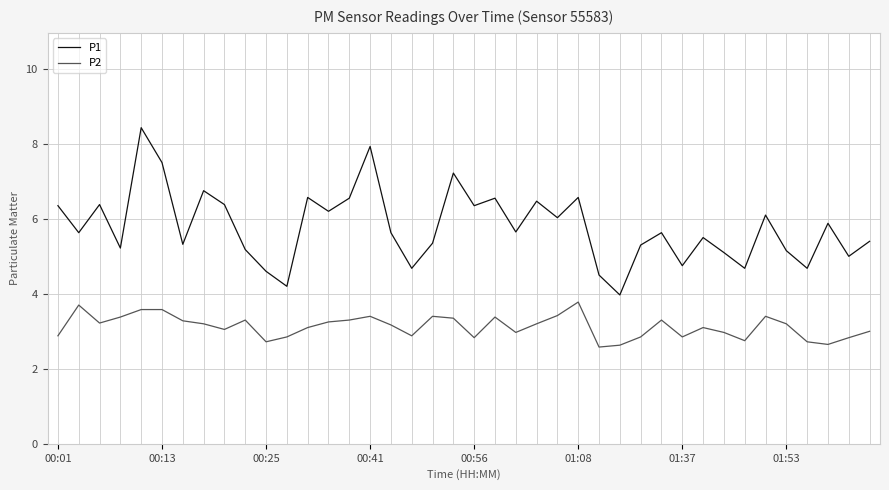

What is the minimum value for P2?

2.6